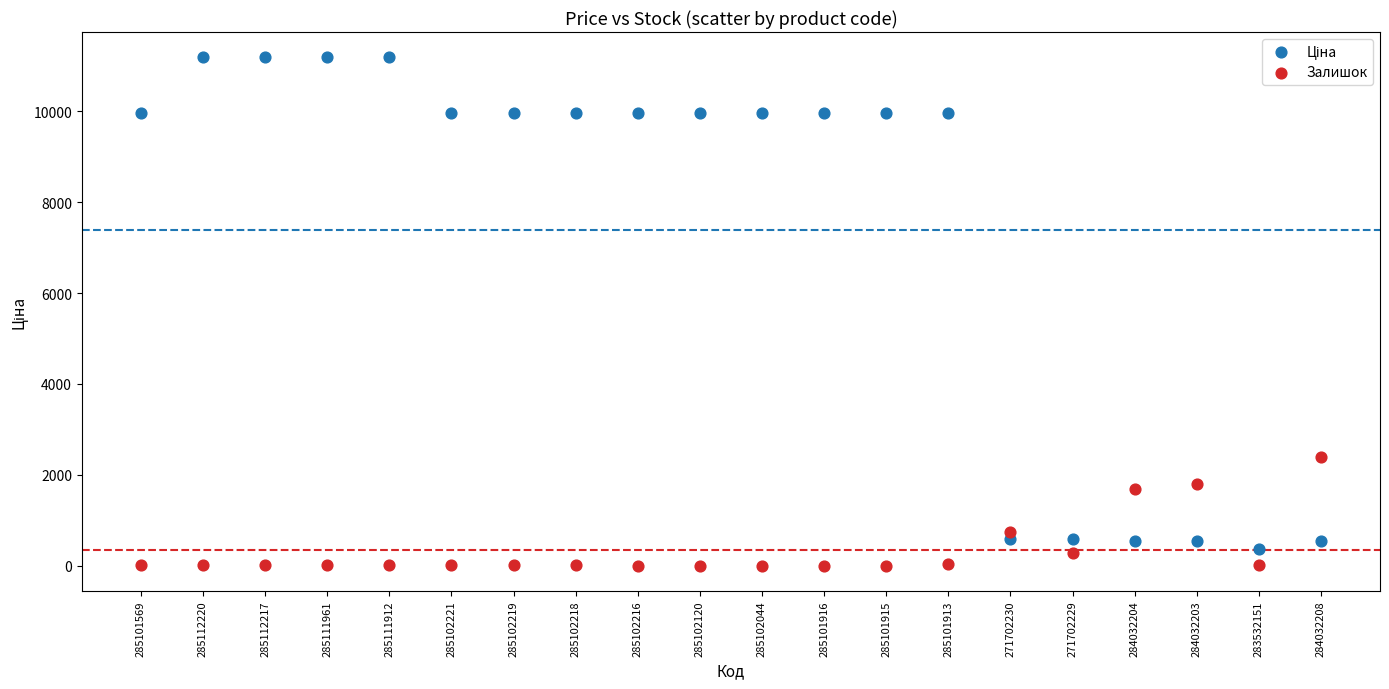

Across all series, what Y value is closest to 5594?

2401.0